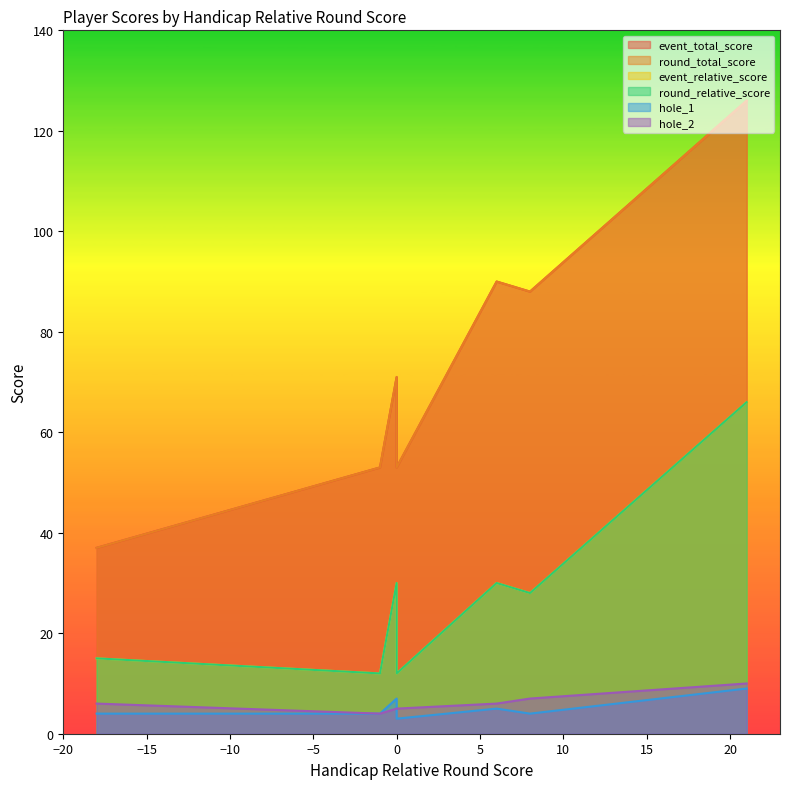

Does the chart have visible grid lines?

No